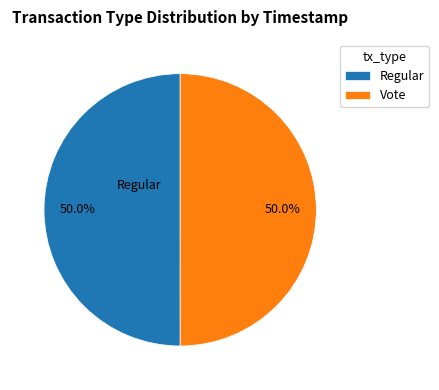

Approximately how many times larger is the value at Vote compared to Regular?

1.0